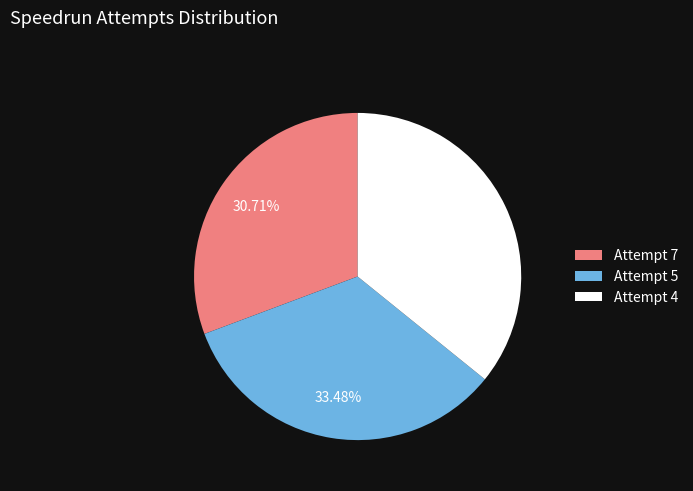

How many slices are in this pie chart?

3